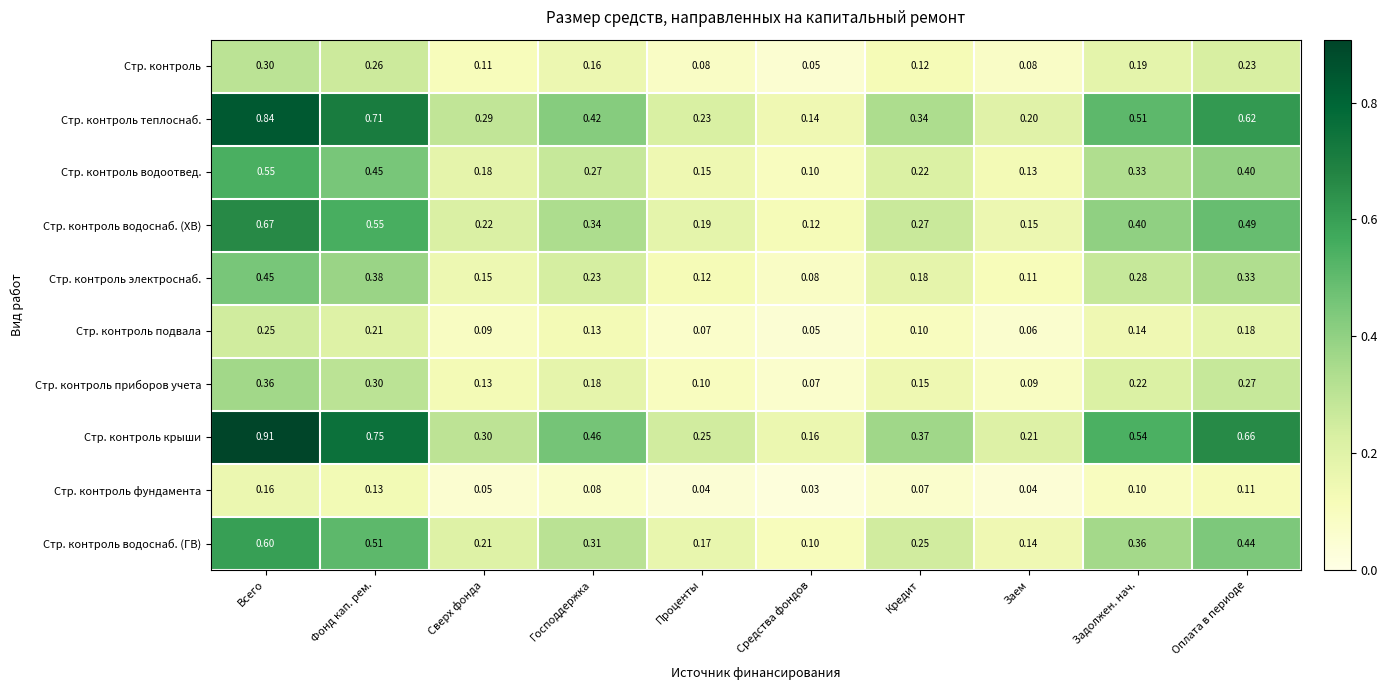

Rank the series at Сверх фонда from highest to lowest value.

Стр. контроль крыши, Стр. контроль теплоснаб., Стр. контроль водоснаб. (ХВ), Стр. контроль водоснаб. (ГВ), Стр. контроль водоотвед., Стр. контроль электроснаб., Стр. контроль приборов учета, Стр. контроль, Стр. контроль подвала, Стр. контроль фундамента